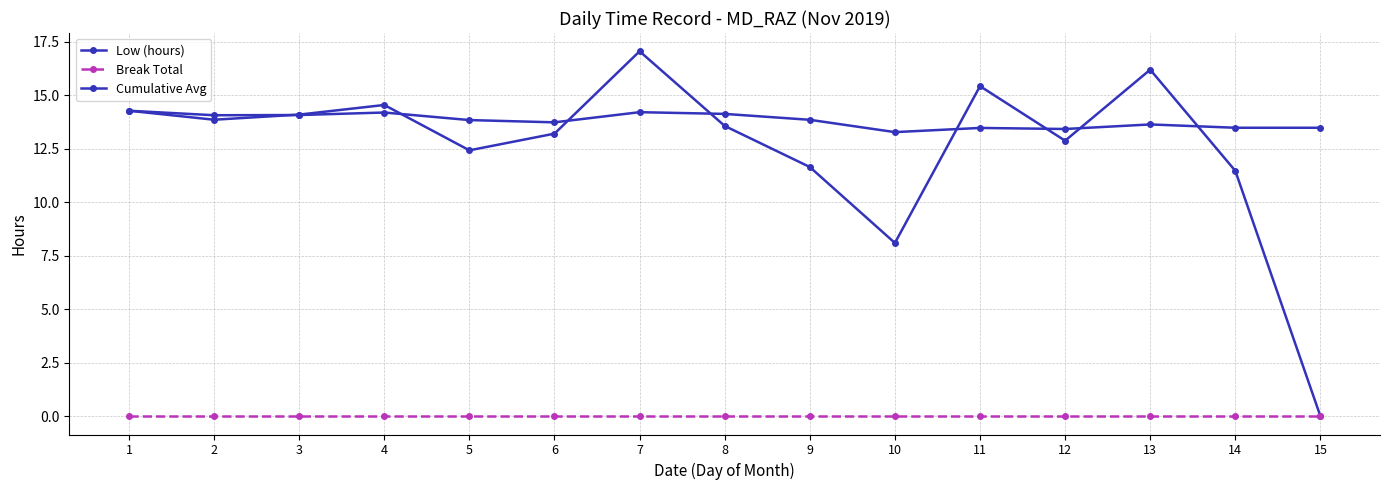

Is this an area chart (filled region under the line)?

No